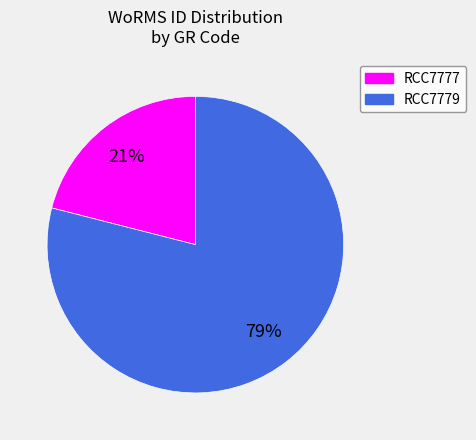

To the nearest percent, what is the difference between the largest and smallest slice percentages?

58%